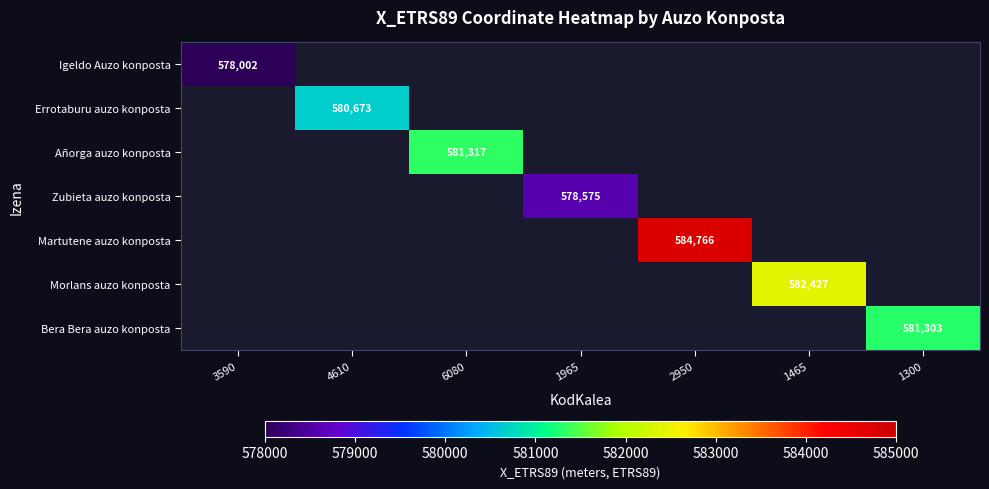

Is it true that Errotaburu auzo konposta equals 580673 at 4610?

True